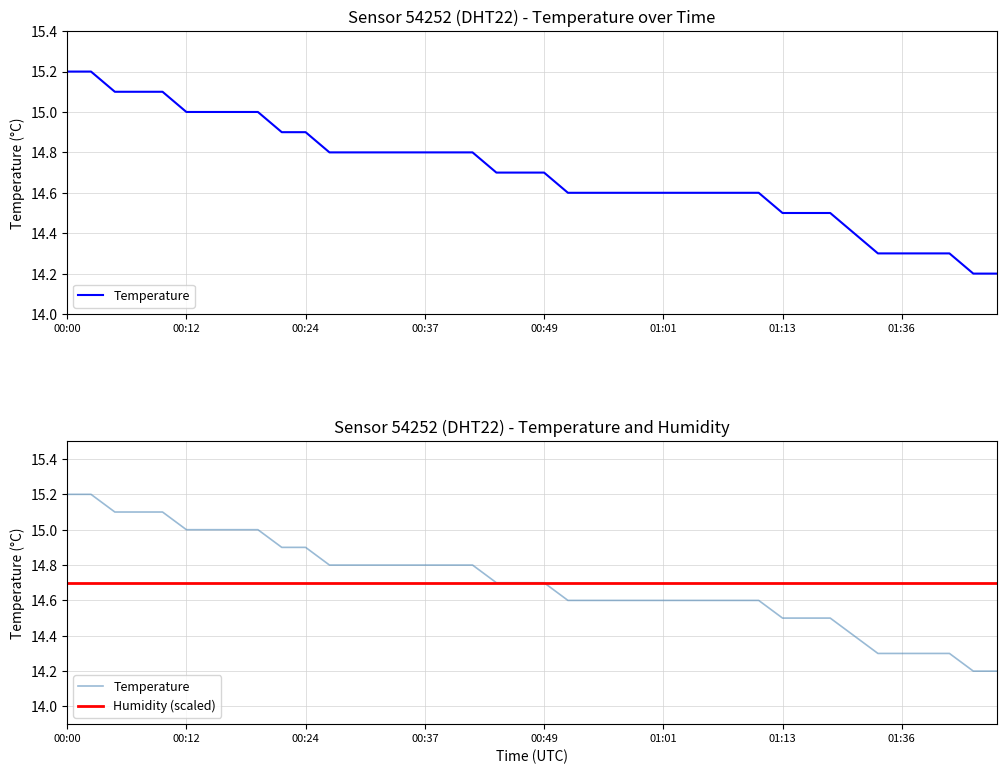

What are all the series names shown in the legend?

Temperature, Humidity (scaled)